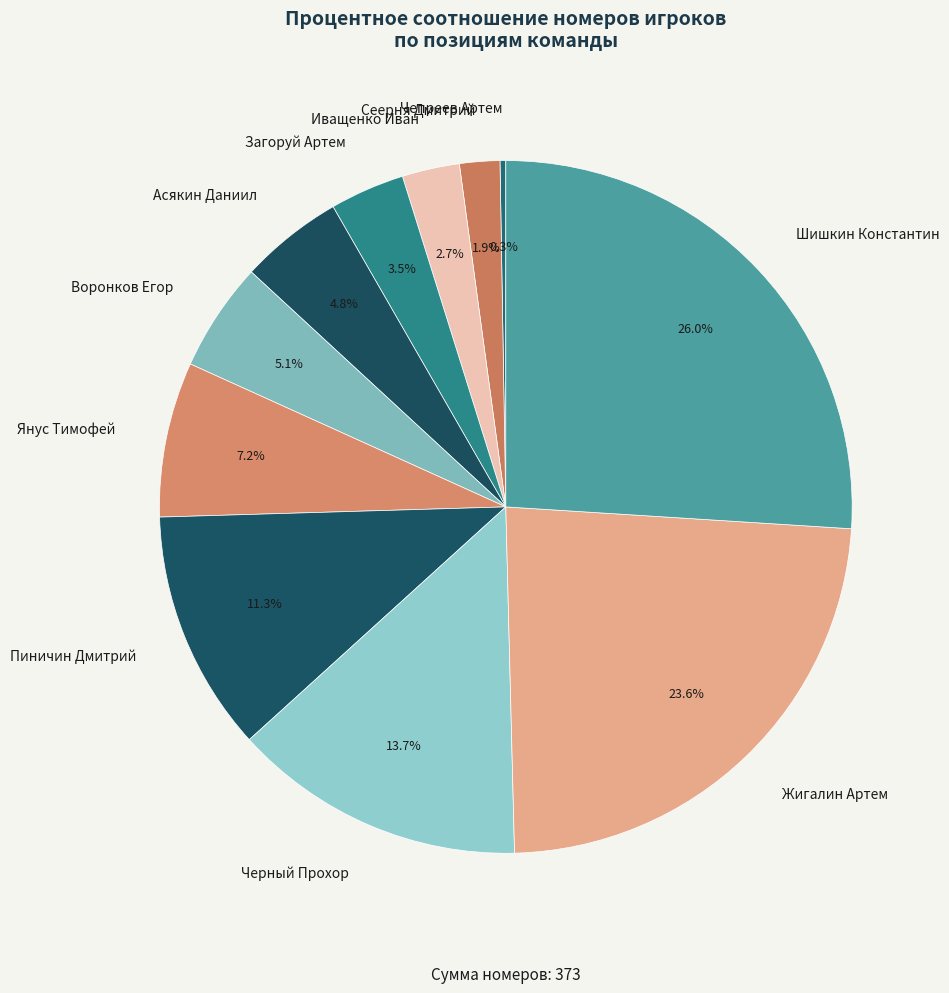

To the nearest percent, what is the combined percentage of Шишкин Константин and Сеерня Дмитрий?

28%